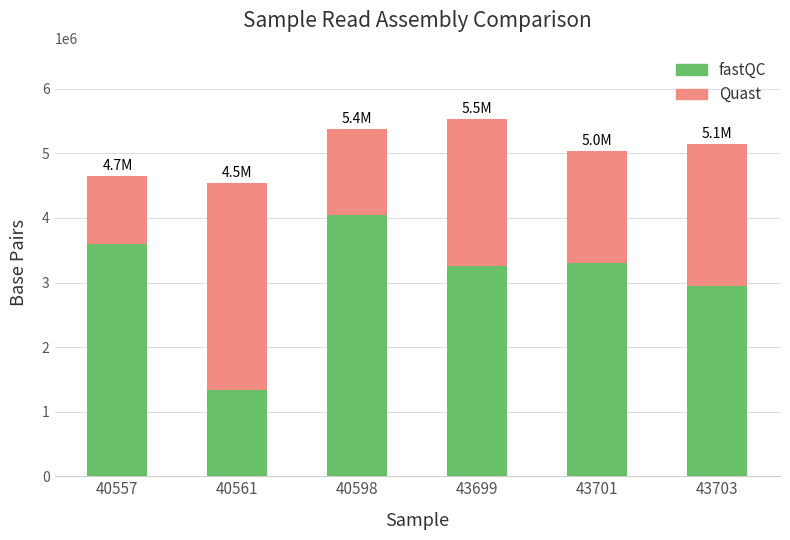

What value does the fastQC series have at 40557, to the nearest 50?

3596100